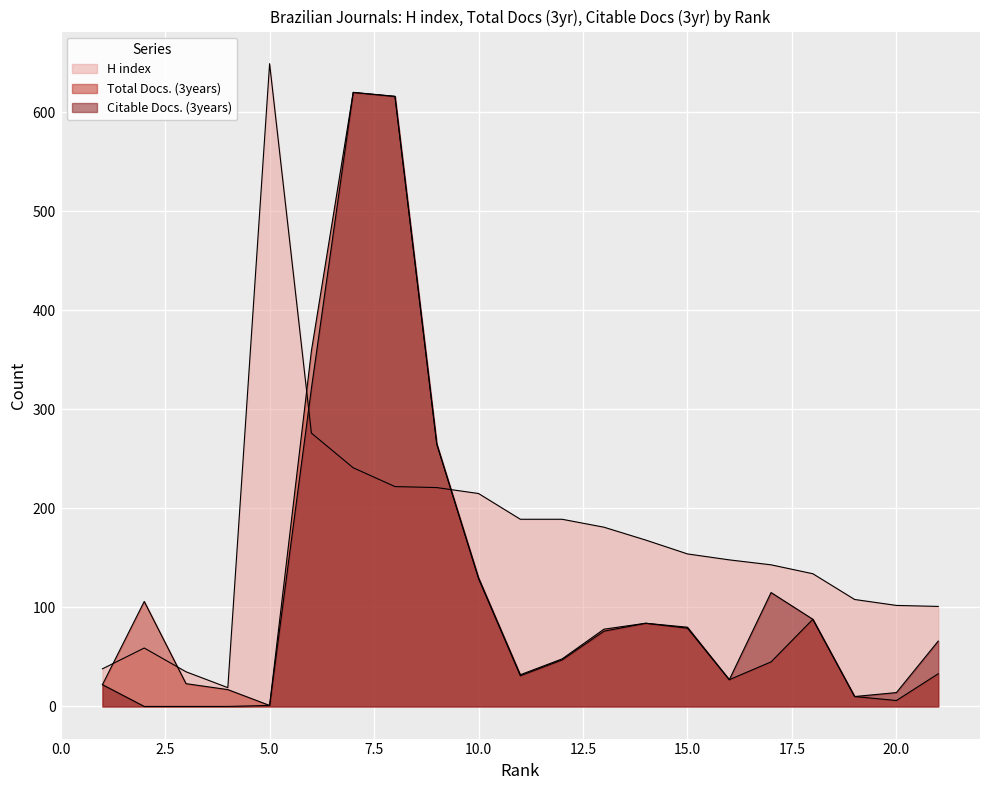

Reading left to right, what are all the values shown in this chart?

H index: 21=101	20=102	19=108	18=134	17=143	16=148	15=154	14=168	13=181	12=189	11=189	10=215	9=221	8=222	7=241	6=276	5=649	4=19	3=35	2=59	1=38
Total Docs. (3years): 21=33	20=6	19=10	18=88	17=45	16=27	15=80	14=84	13=78	12=48	11=32	10=130	9=265	8=616	7=620	6=359	5=1	4=17	3=23	2=106	1=22
Citable Docs. (3years): 21=66	20=14	19=10	18=88	17=115	16=27	15=79	14=84	13=76	12=47	11=31	10=129	9=265	8=616	7=620	6=321	5=1	4=0	3=0	2=0	1=22